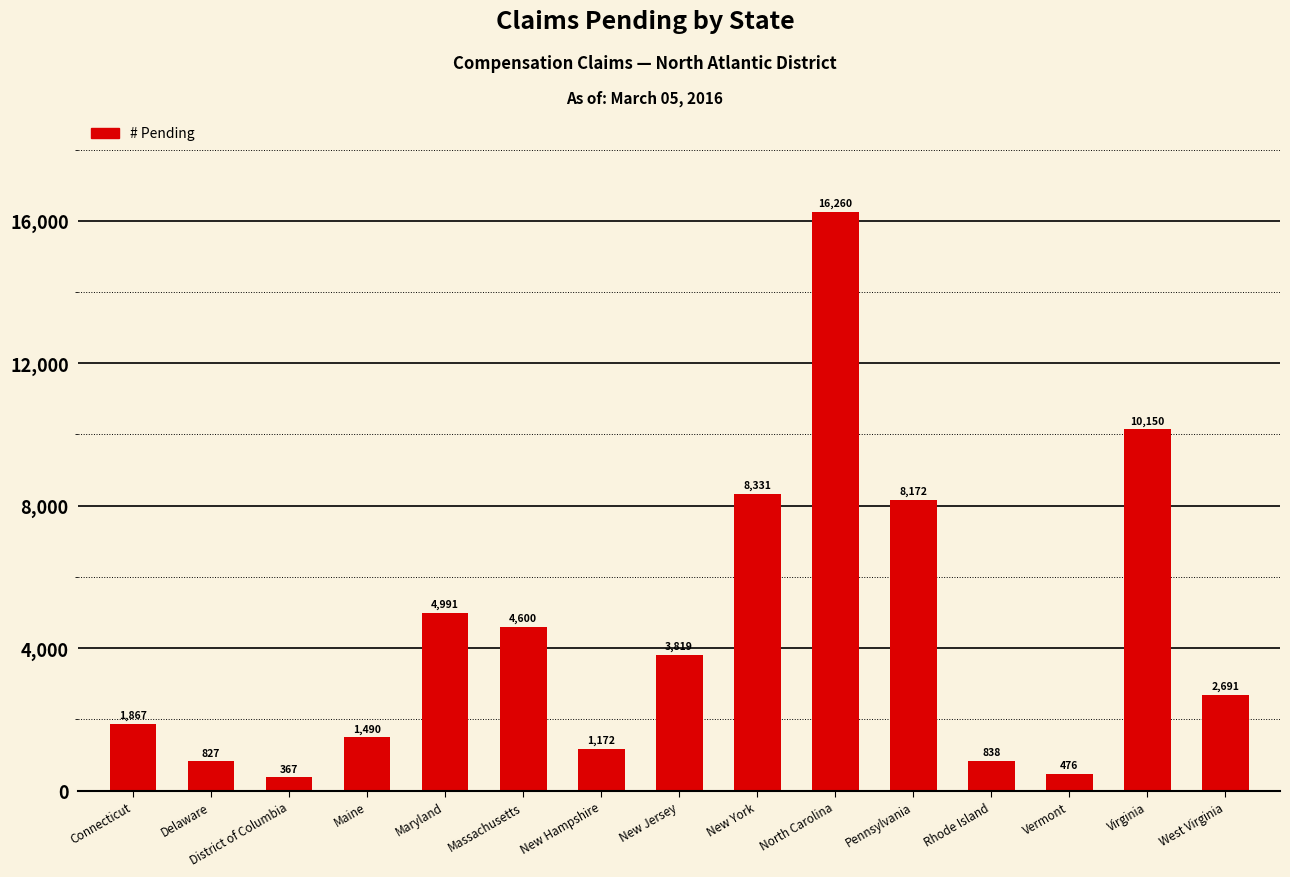

Reading left to right, transcribe all the data shown in this chart.

Connecticut=1867	Delaware=827	District of Columbia=367	Maine=1490	Maryland=4991	Massachusetts=4600	New Hampshire=1172	New Jersey=3819	New York=8331	North Carolina=16260	Pennsylvania=8172	Rhode Island=838	Vermont=476	Virginia=10150	West Virginia=2691